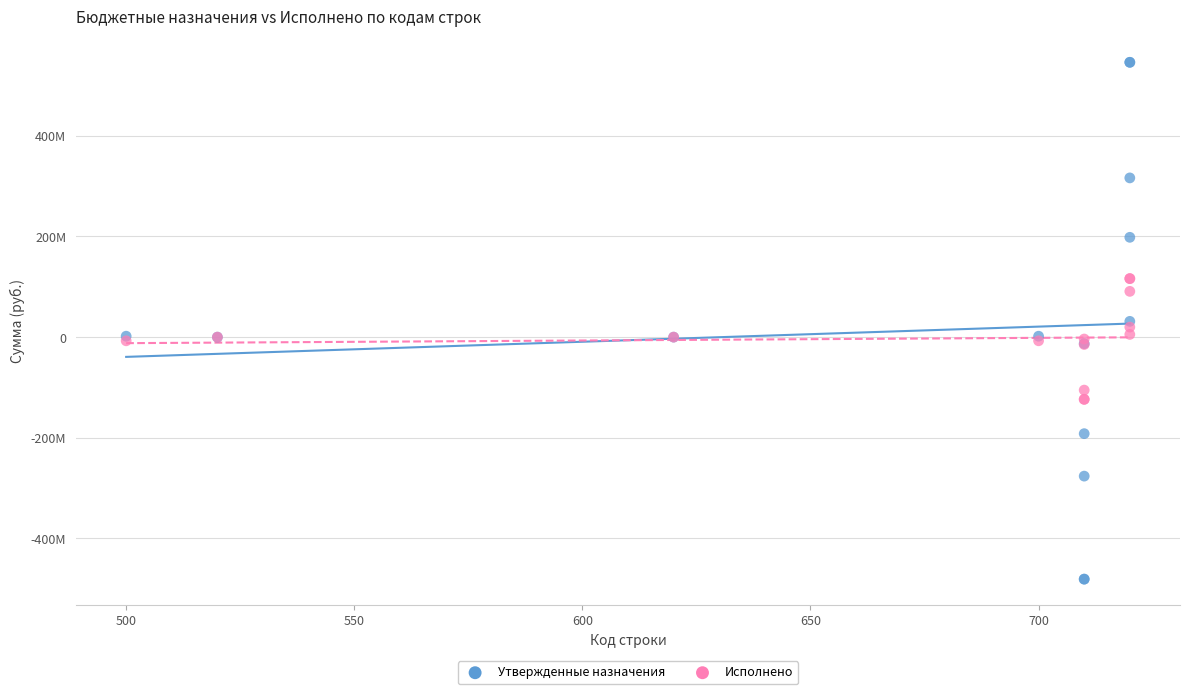

What are all the series names shown in the legend?

Утвержденные назначения, Исполнено